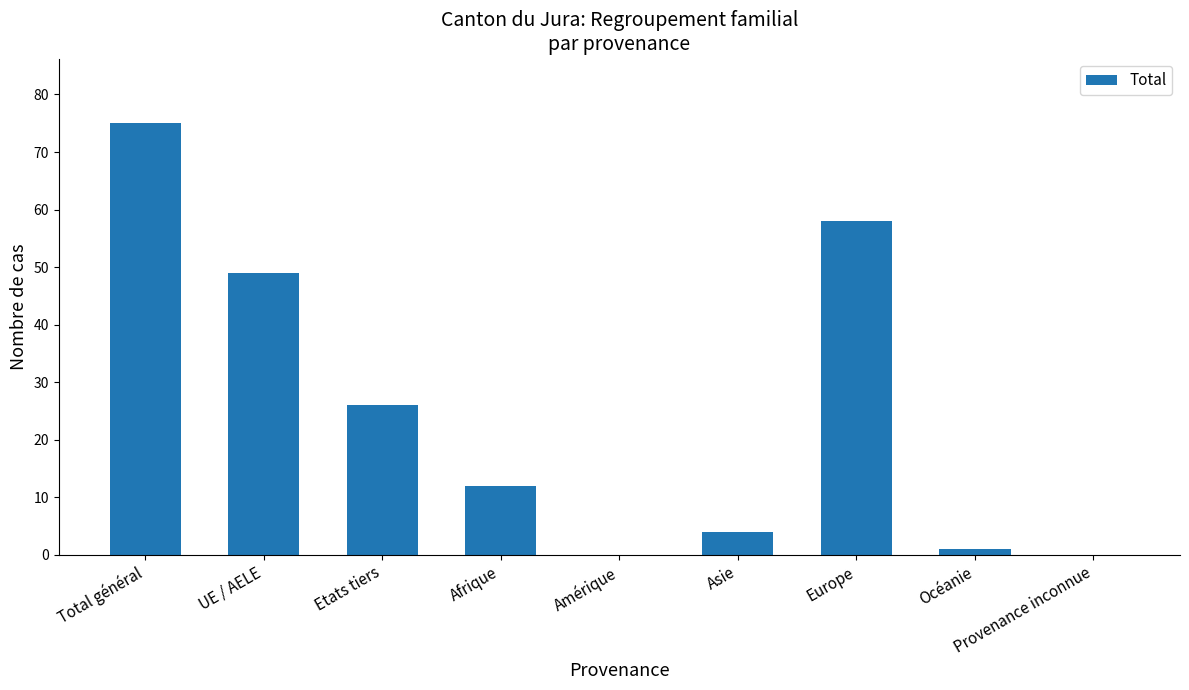

What is the greatest value displayed?

75